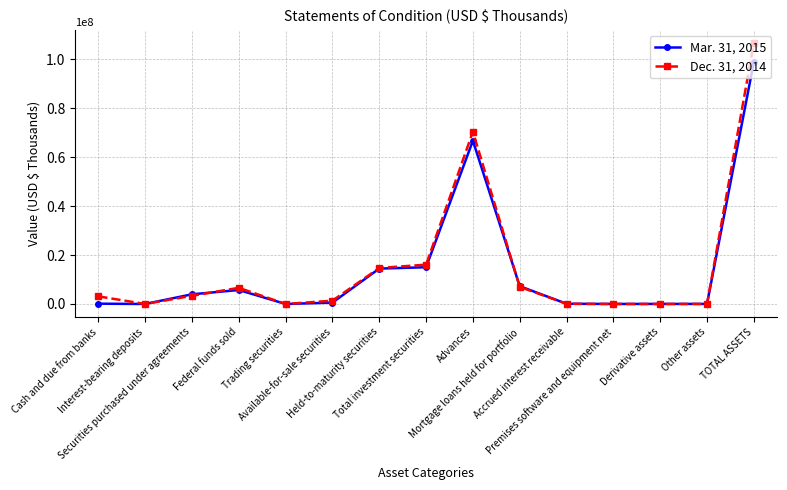

At which label is Dec. 31, 2014 closest to 53320269?

Advances